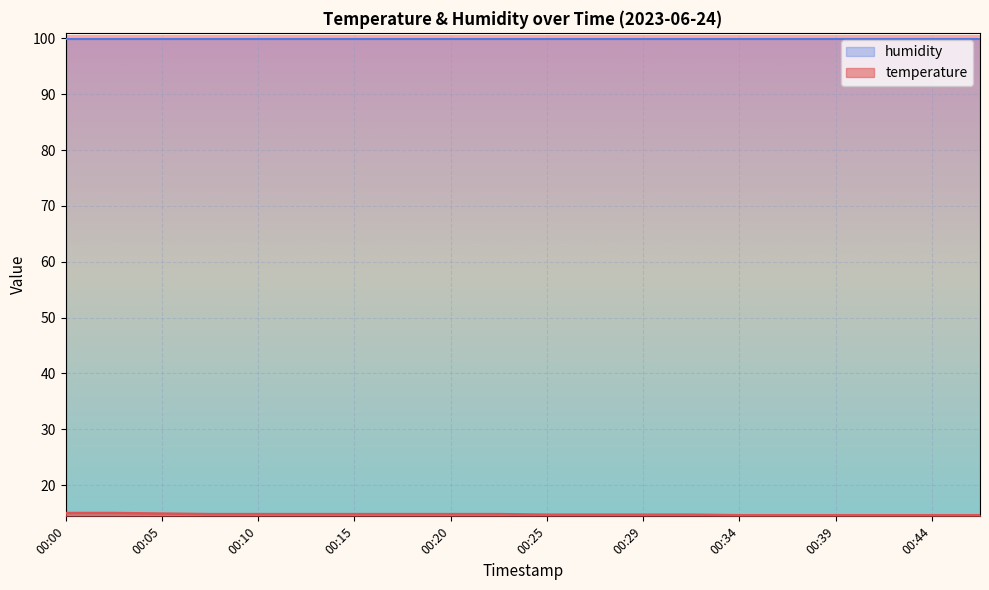

True or false: temperature and humidity cross at least once.

False